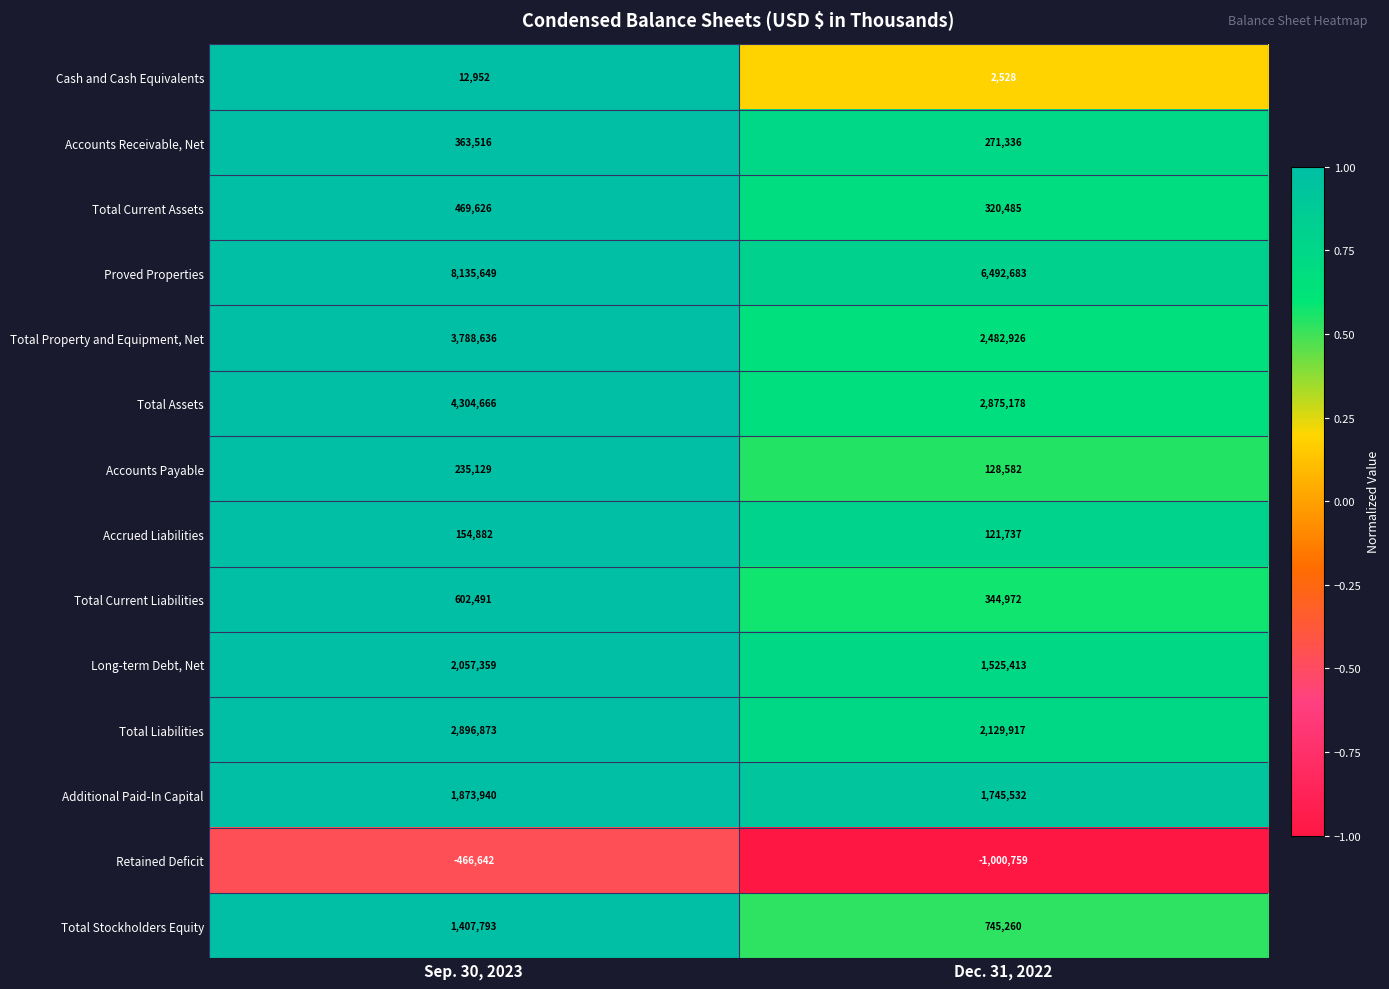

What is the sum of the Total Property and Equipment, Net values at Sep. 30, 2023 and Dec. 31, 2022?

6271562